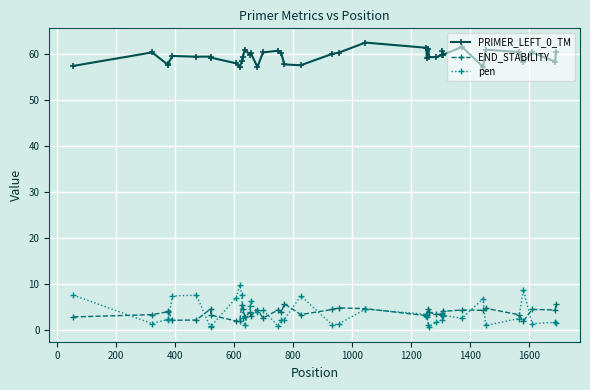

What is the lowest value of the PRIMER_LEFT_0_TM series?

57.2